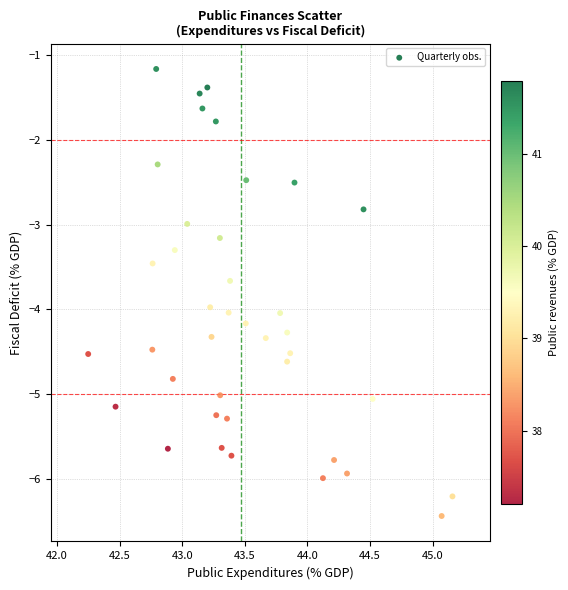

What is the range of Y values (max minus min)?

5.3